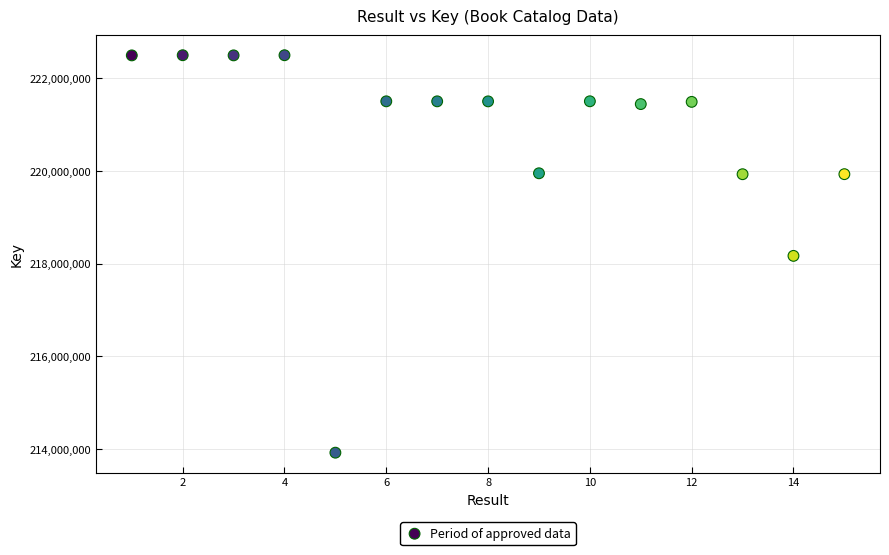

What is the range of Y values (max minus min)?

8571338